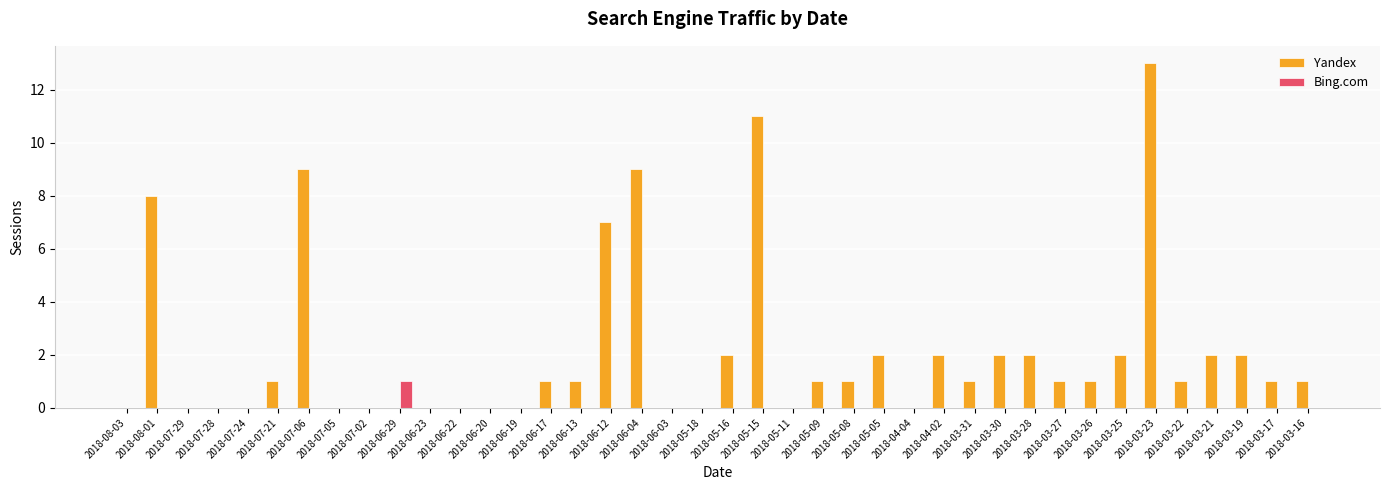

Which category has the highest value across all series?

2018-03-23